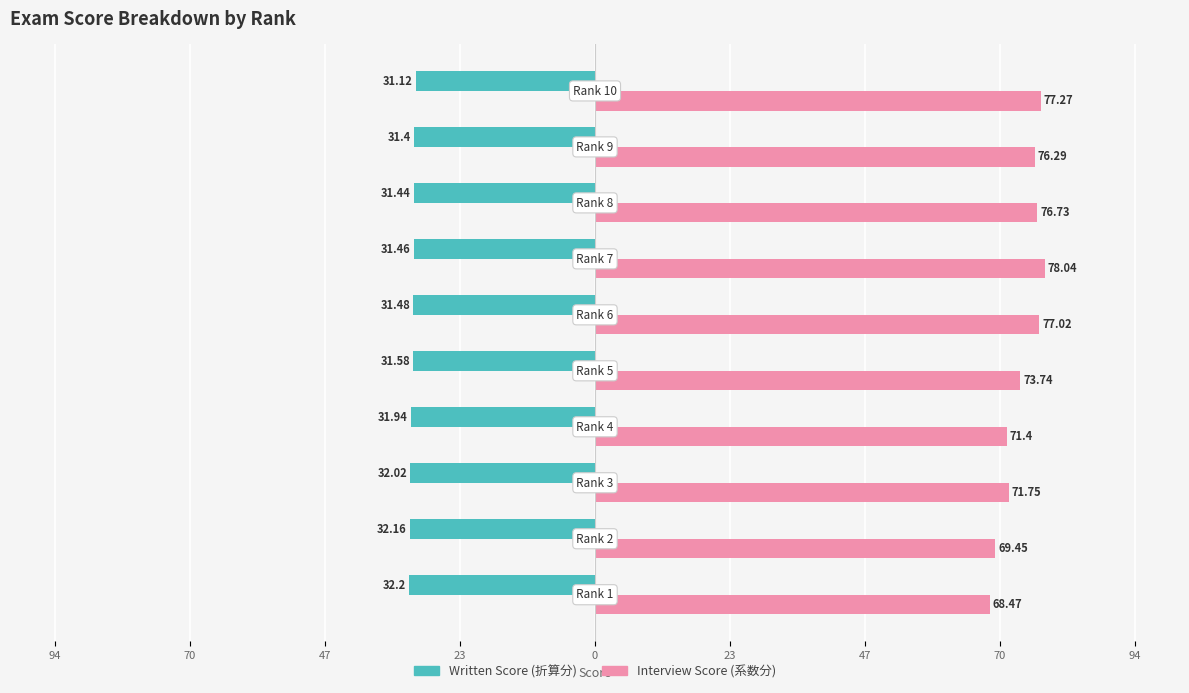

What are all the series names shown in the legend?

Written Score (折算分), Interview Score (系数分)